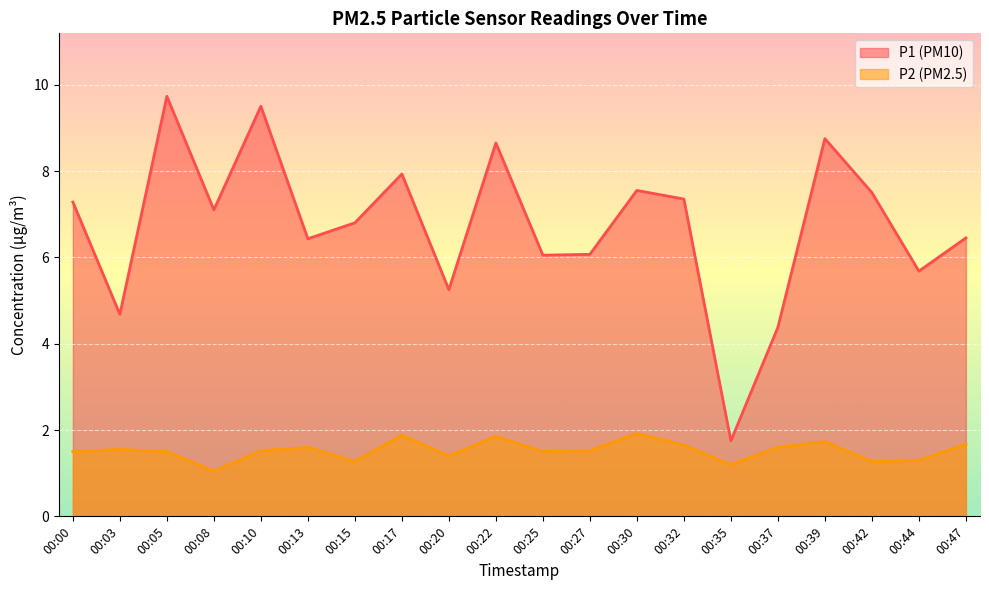

True or false: P2 and P1 intersect in this chart.

False